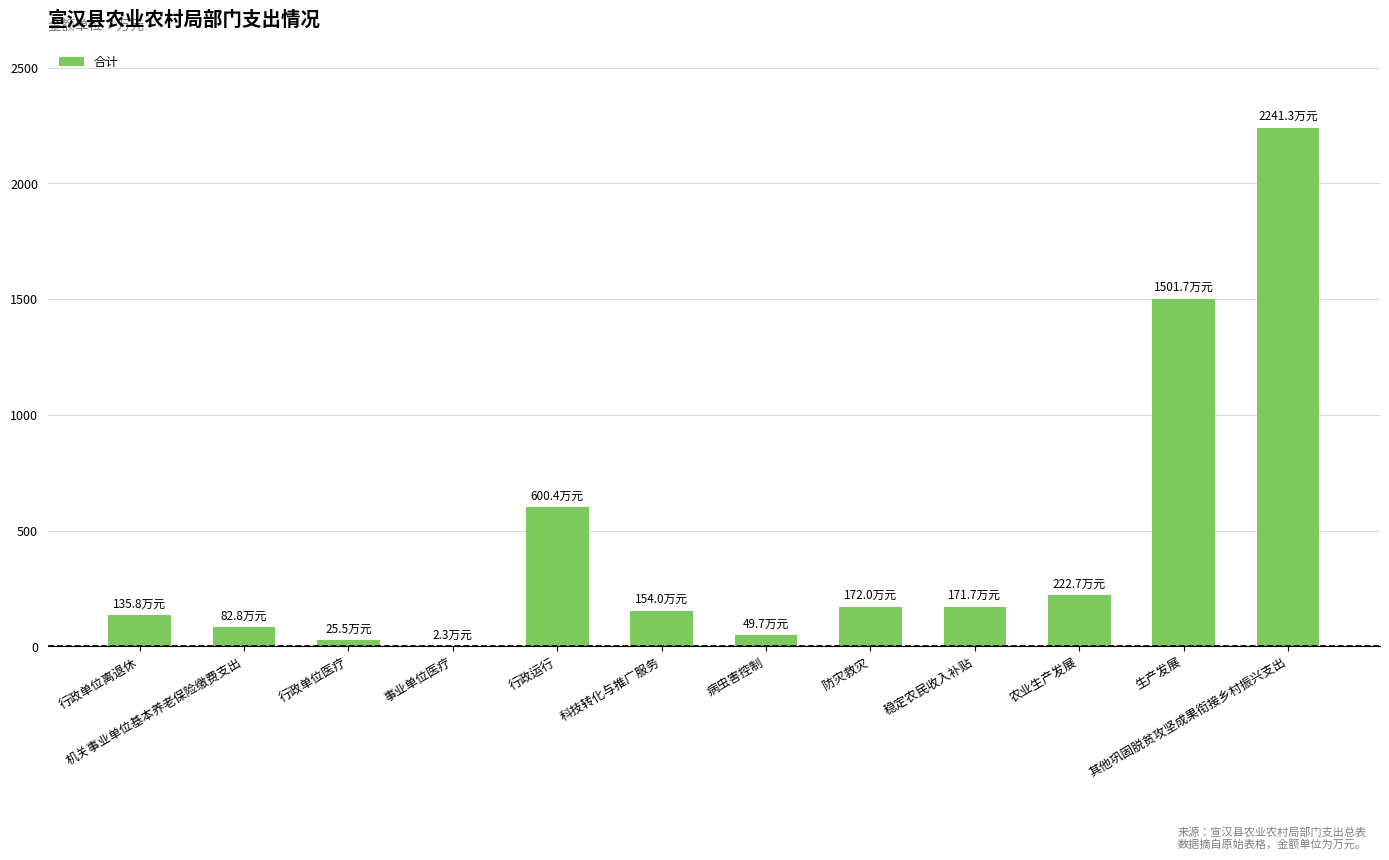

What is the greatest value displayed?

2241.3